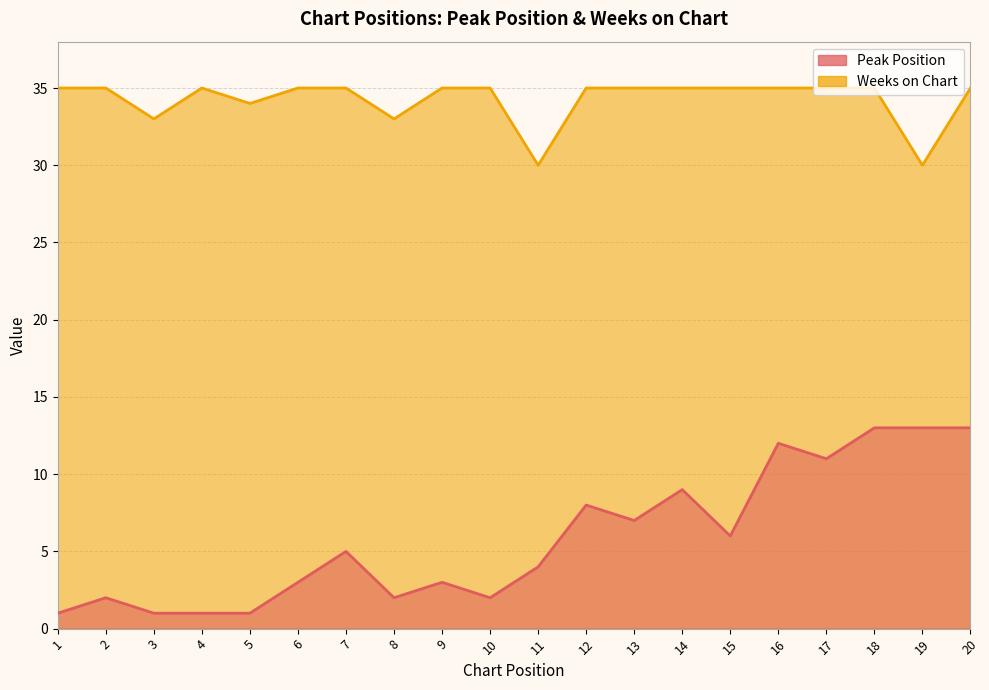

List the series in order of their overall mean, highest first.

Weeks on Chart, Peak Position